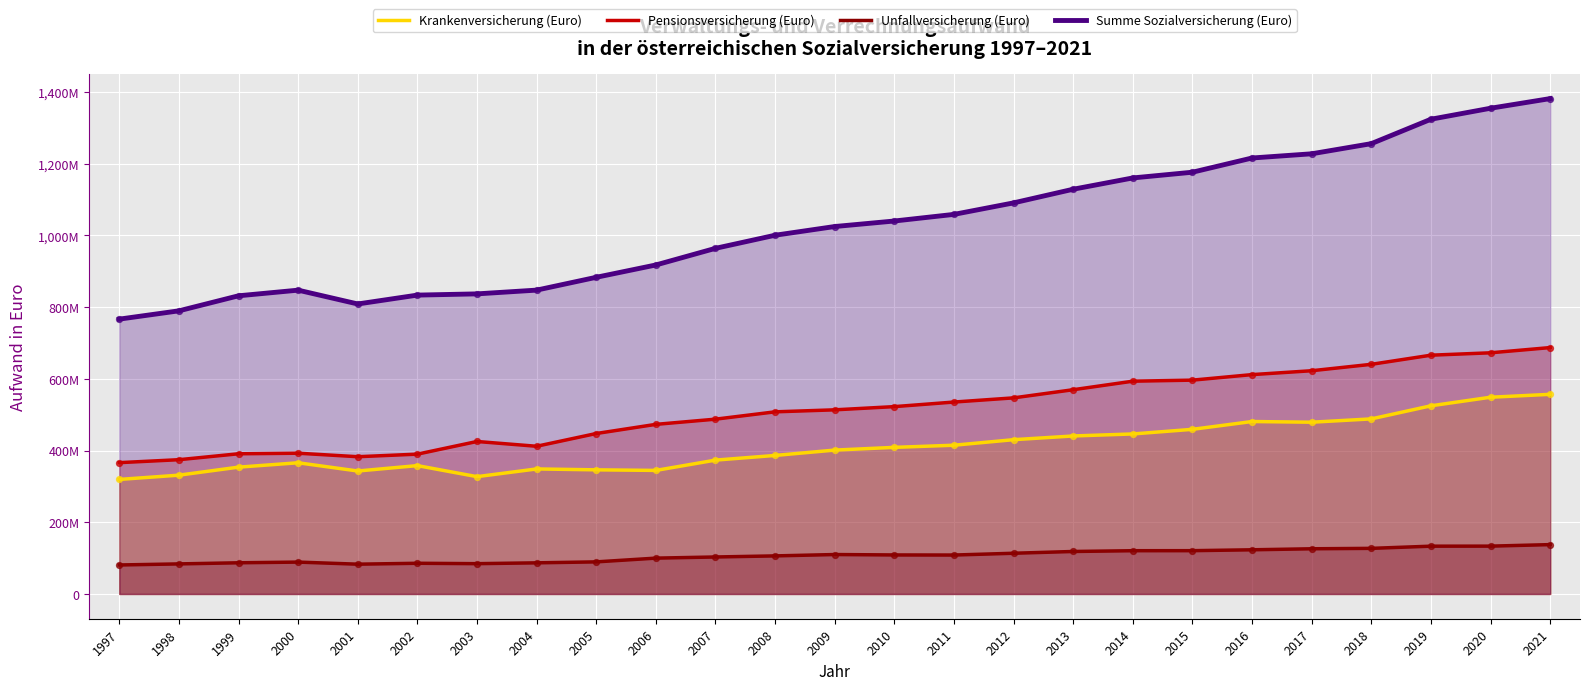

At which category is the sum across all series the highest?

2021